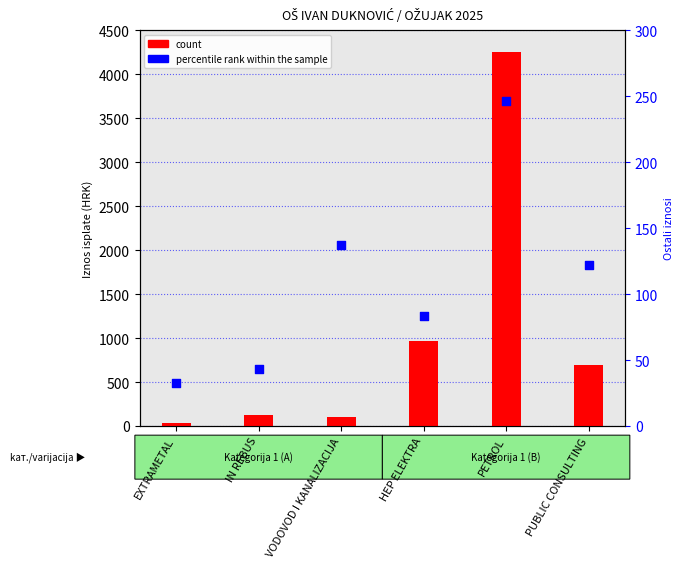

Which series contains the lowest Y value?

percentile rank within the sample